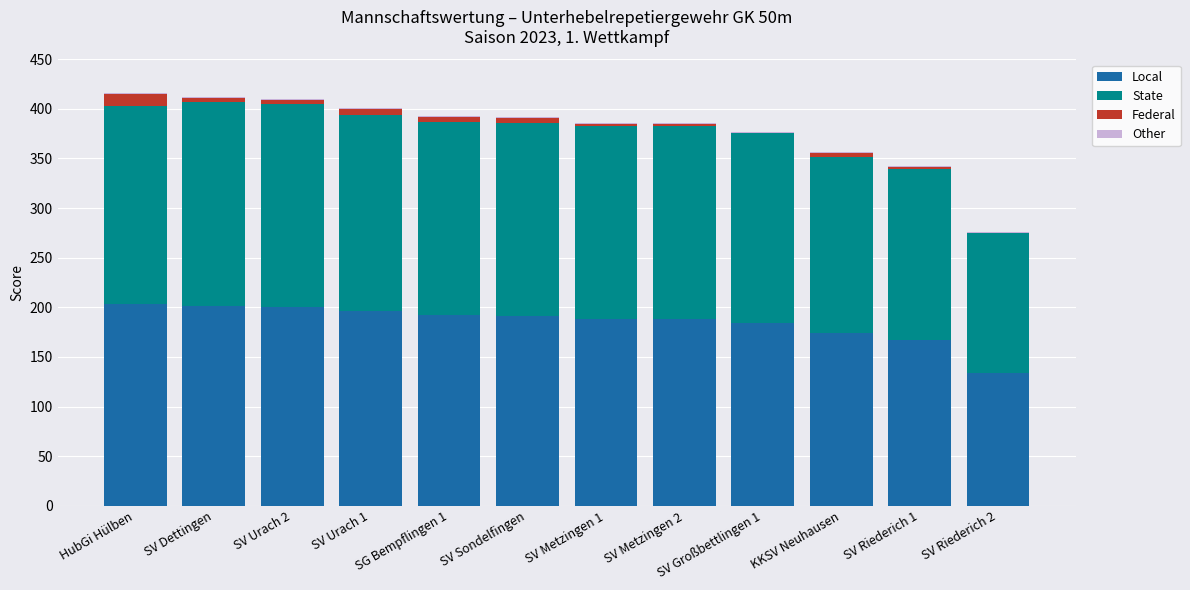

What is the sum of all Local values?

2218